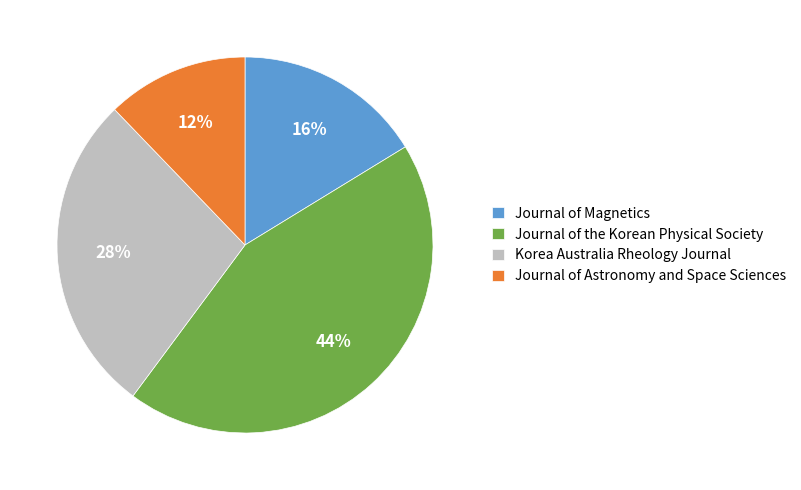

Do Korea Australia Rheology Journal and Journal of Magnetics together represent more than half of the pie?

No